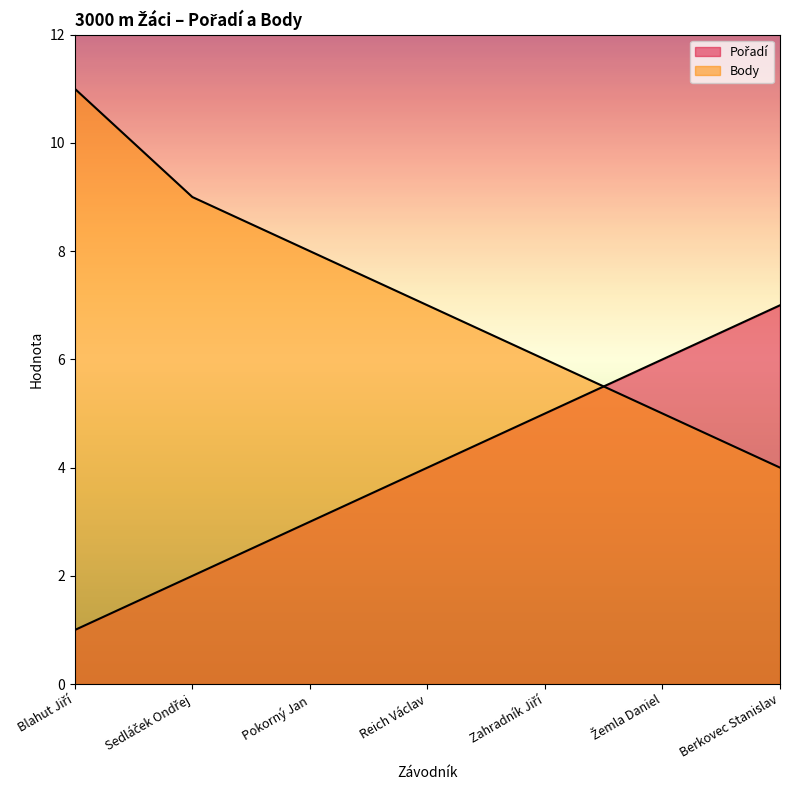

Reading left to right, extract all data points from this chart.

Pořadí: 1	2	3	4	5	6	7
Body: 11	9	8	7	6	5	4